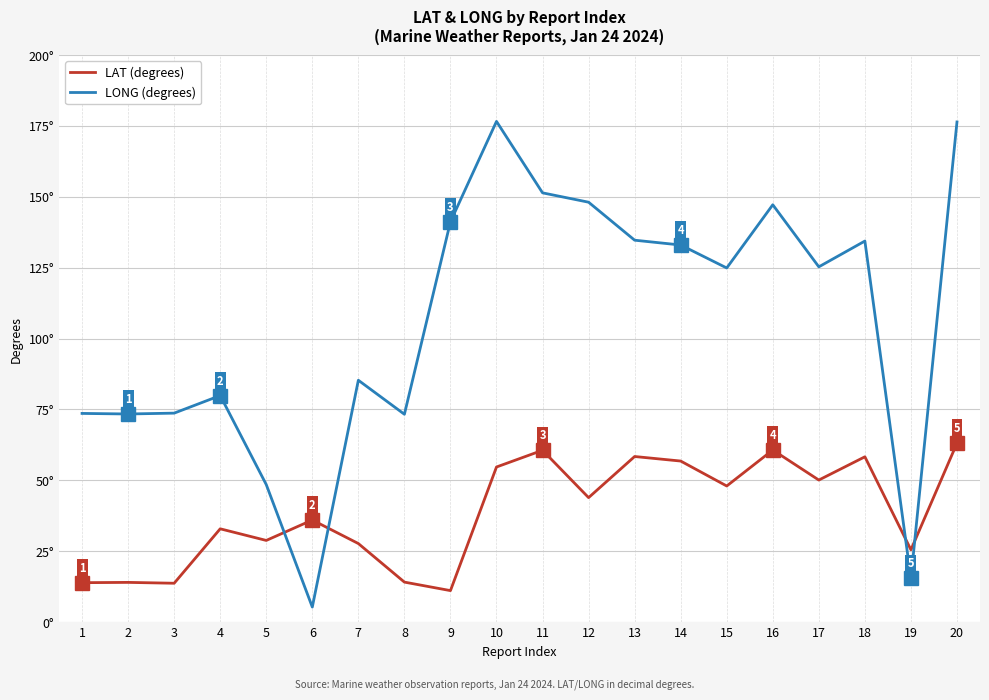

At which category does the chart reach its peak across all series?

10